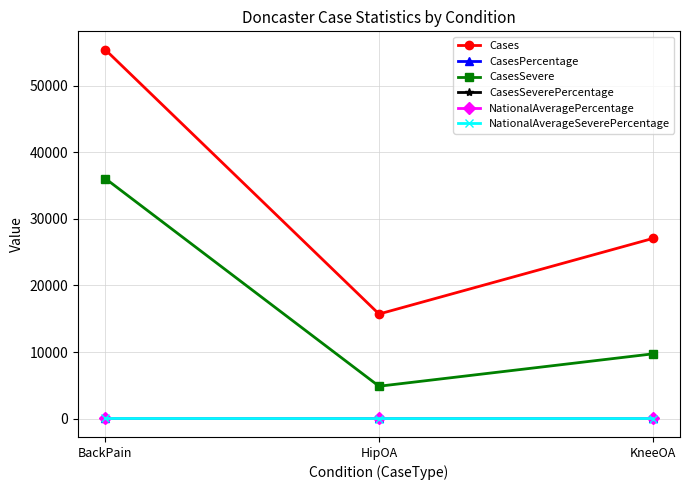

What is the greatest value displayed?

55416.0